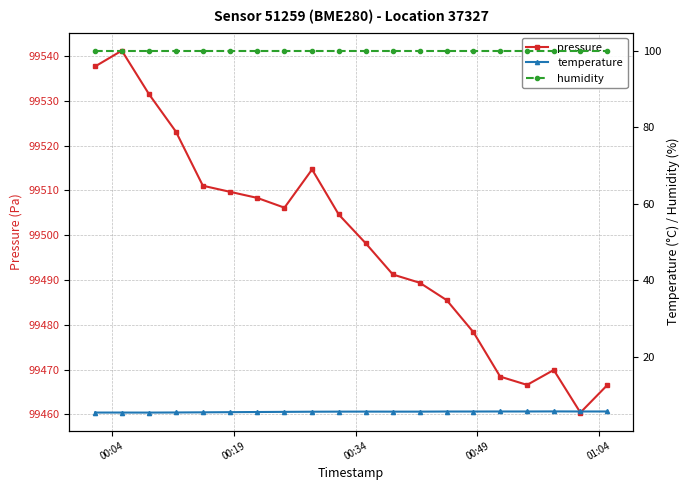

Reading left to right, extract all data points from this chart.

pressure: 99537.6	99541.2	99531.5	99523.1	99511.0	99509.7	99508.3	99506.1	99514.7	99504.6	99498.2	99491.2	99489.4	99485.5	99478.3	99468.4	99466.6	99469.9	99460.4	99466.6
temperature: 5.4	5.4	5.4	5.4	5.5	5.5	5.5	5.6	5.6	5.6	5.6	5.6	5.6	5.7	5.7	5.7	5.7	5.7	5.7	5.7
humidity: 100.0	100.0	100.0	100.0	100.0	100.0	100.0	100.0	100.0	100.0	100.0	100.0	100.0	100.0	100.0	100.0	100.0	100.0	100.0	100.0